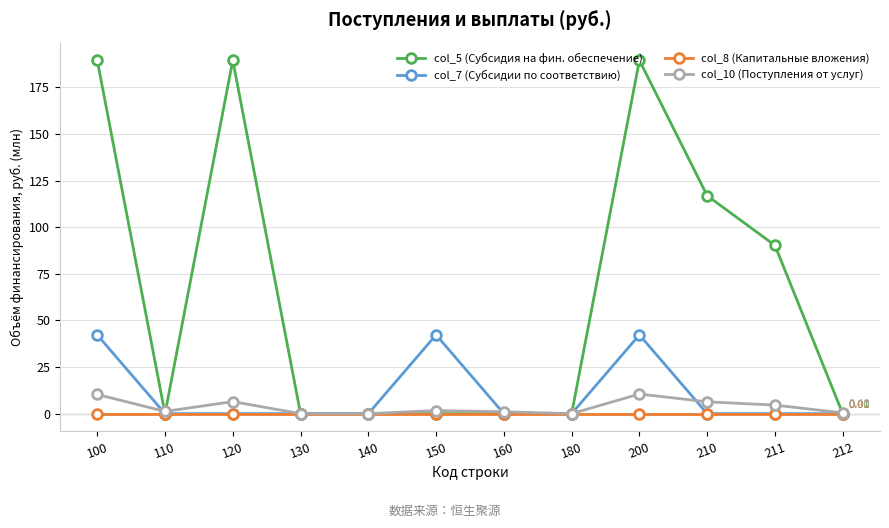

How many lines are shown in the chart?

4